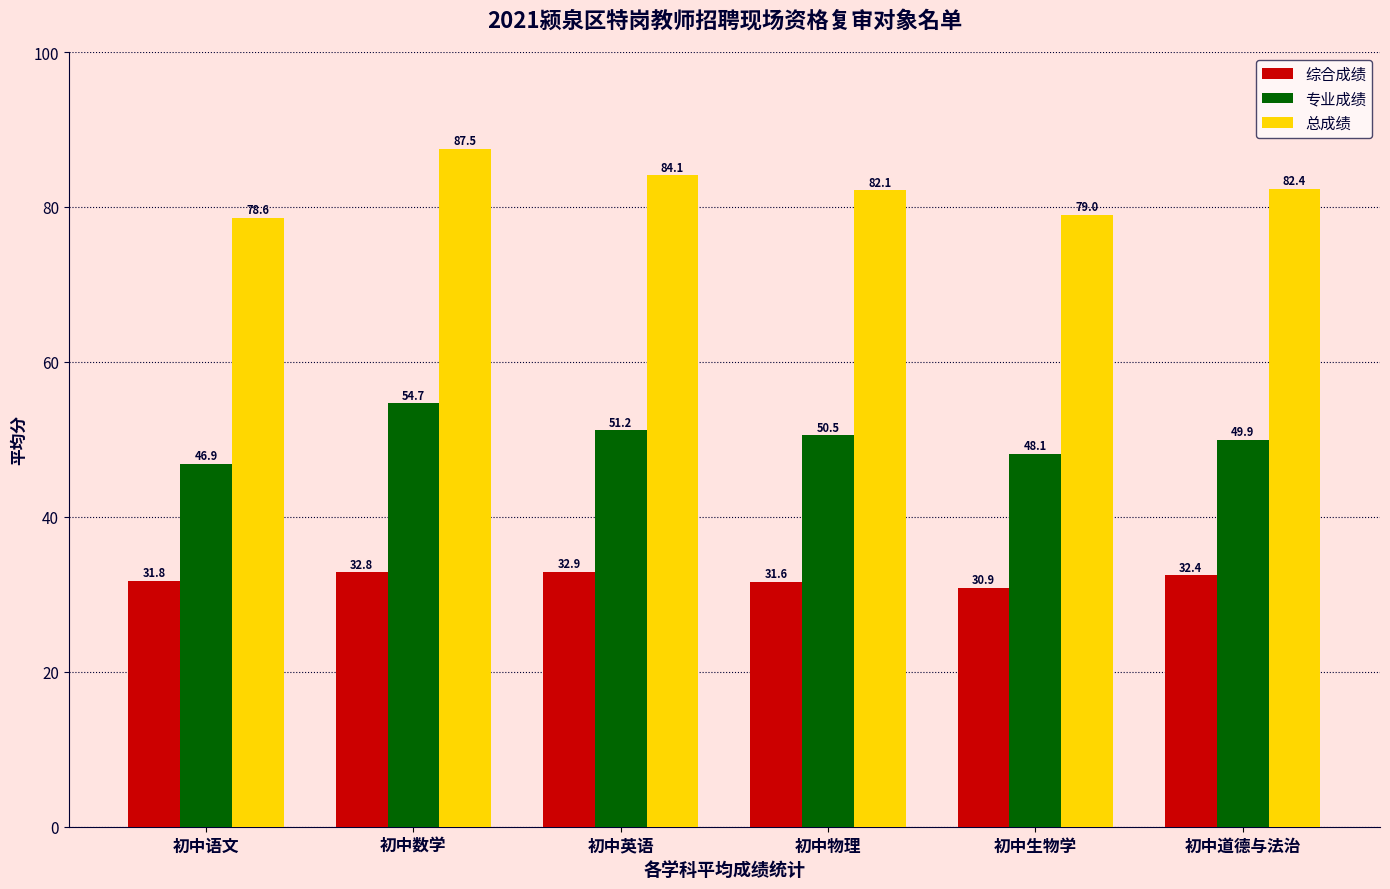

What is the value of the 总成绩 bar at the 6th from the left?

82.4